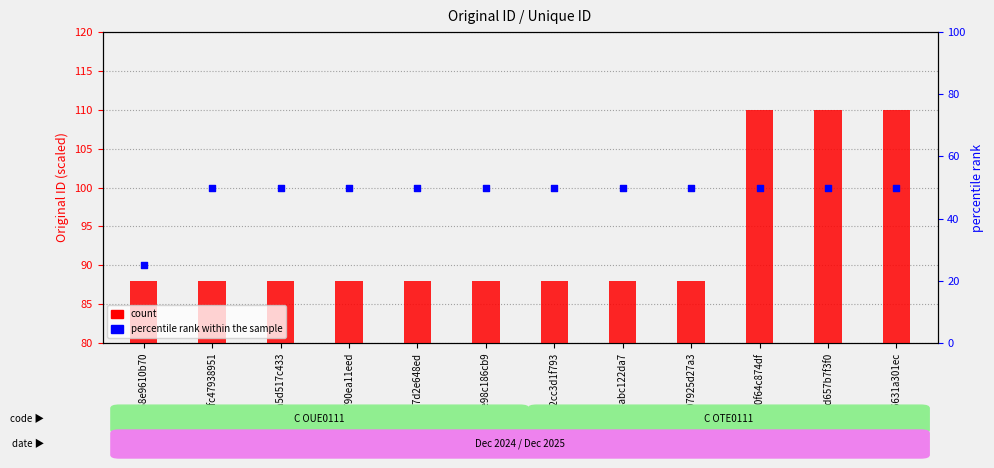

At which category is the sum across all series the highest?

a70f64c874df